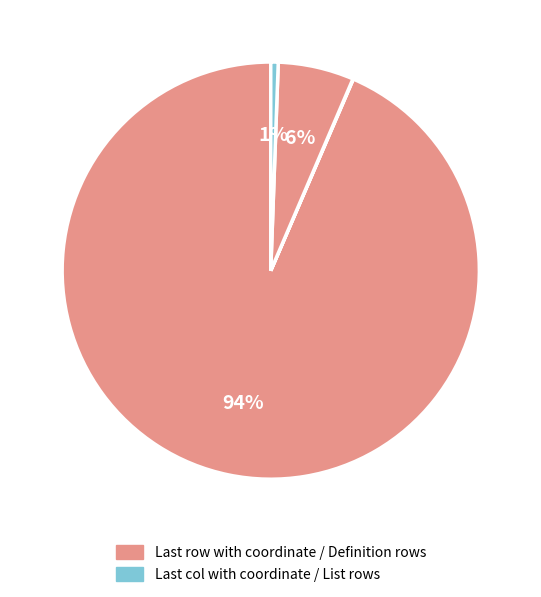

How many slices are in this pie chart?

4